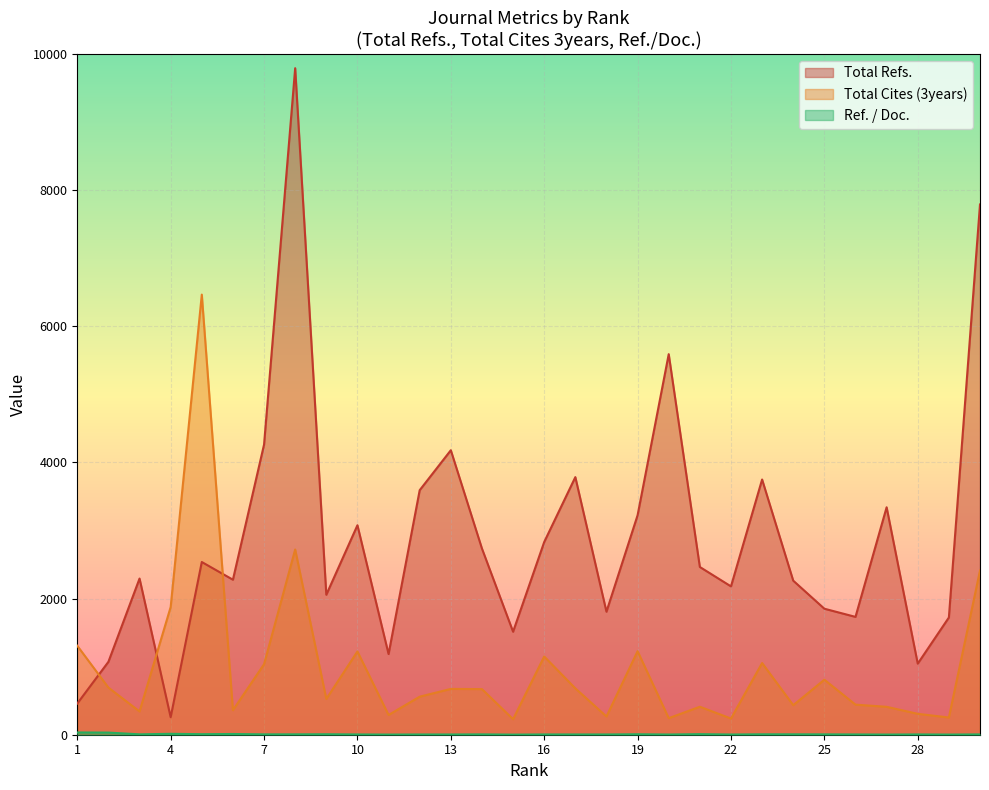

Is the value of Ref. / Doc. at 2 greater than the value of Total Refs. at 12?

No